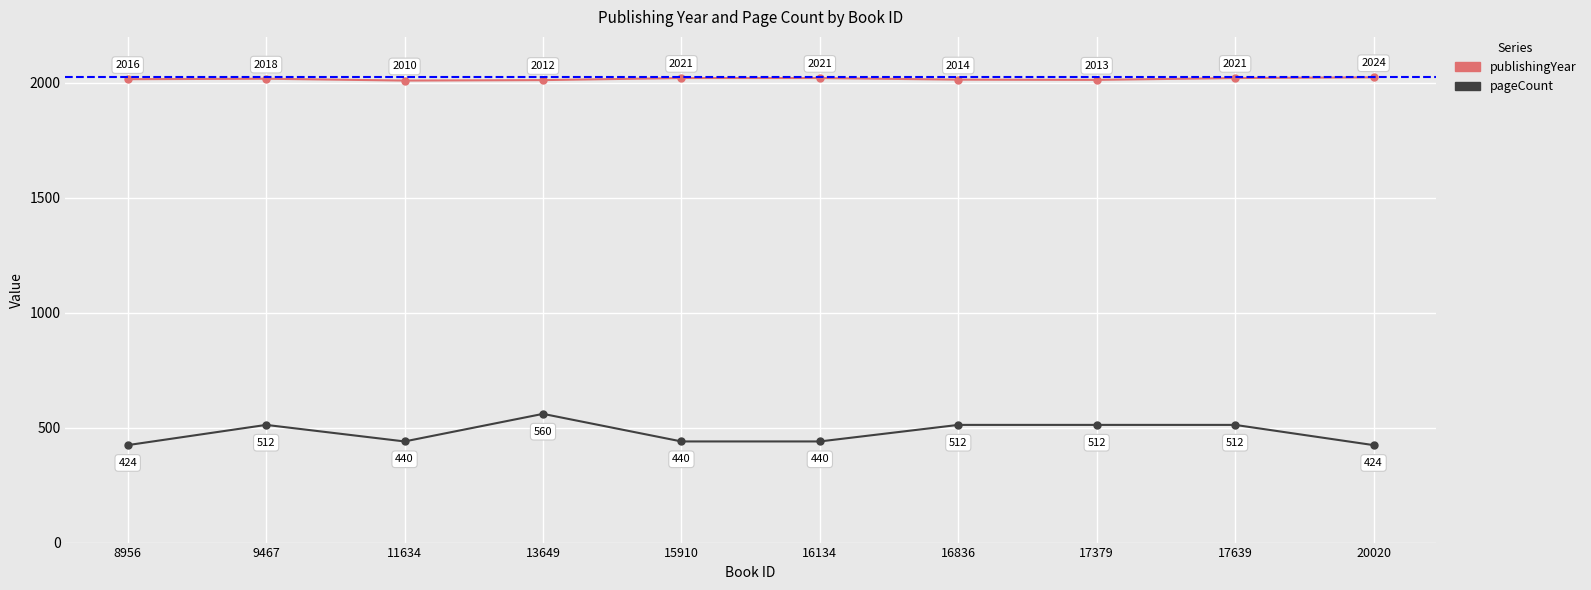

True or false: pageCount and publishingYear cross at least once.

False